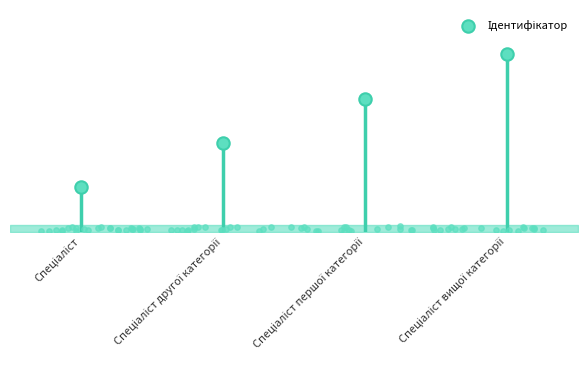

What is the ratio of the value at Спеціаліст першої категорії to the value at Спеціаліст другої категорії?

1.5